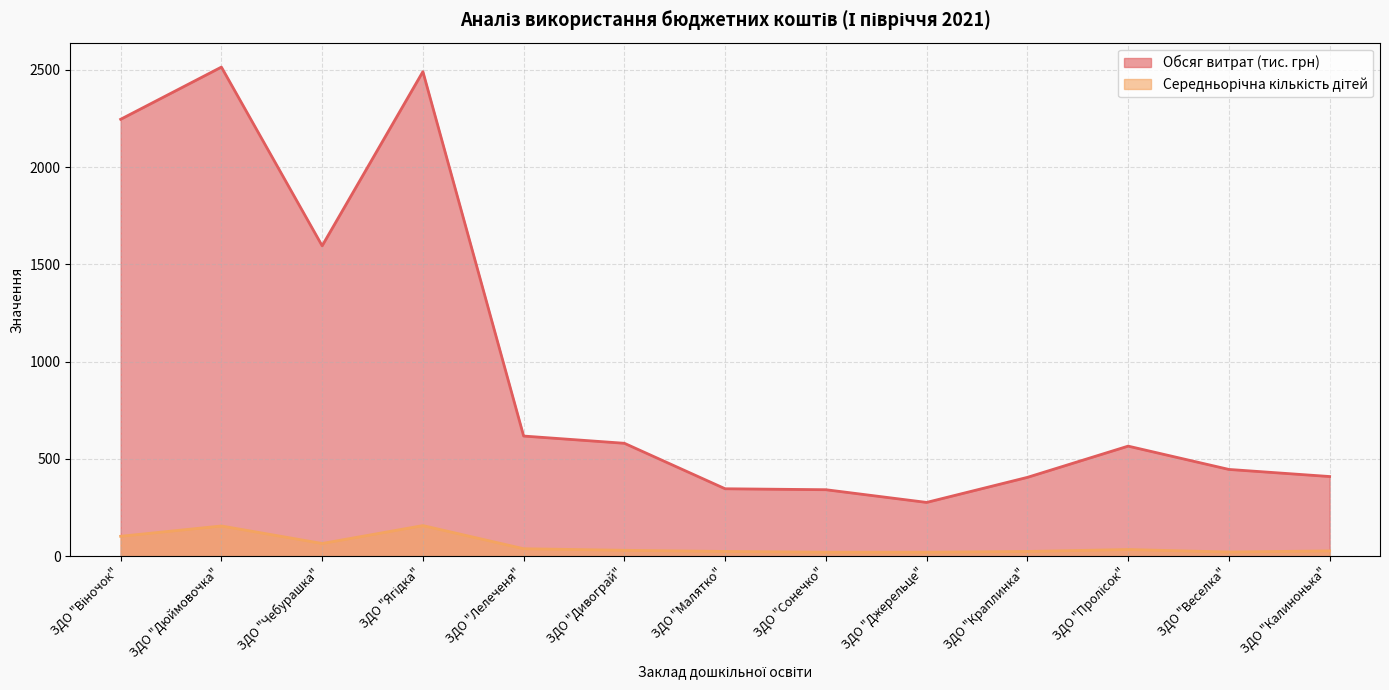

What is the smallest value displayed?

20.0